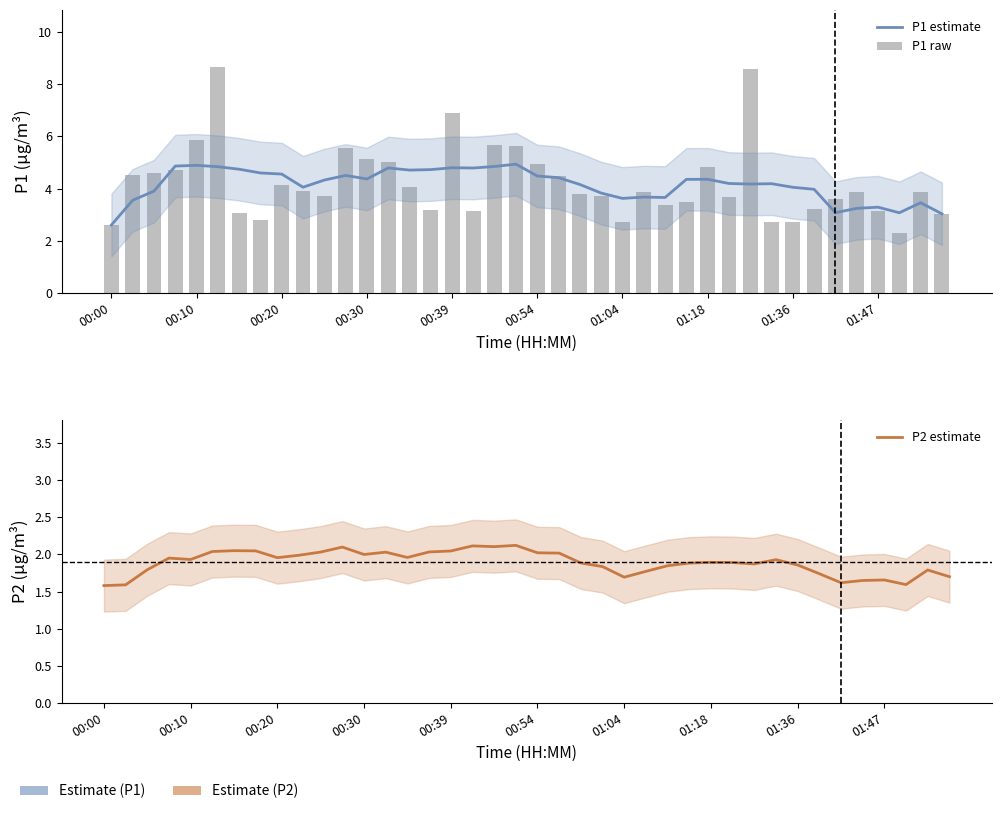

What is the value of the P1 raw bar at the 6th from the left?

8.7